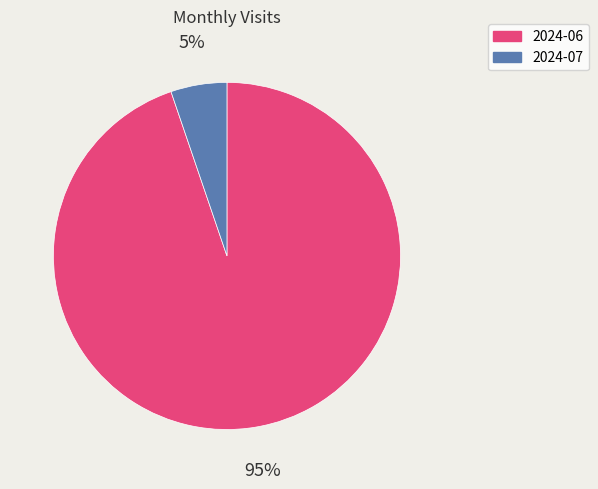

Which has a higher value, 2024-07 or 2024-06?

2024-06